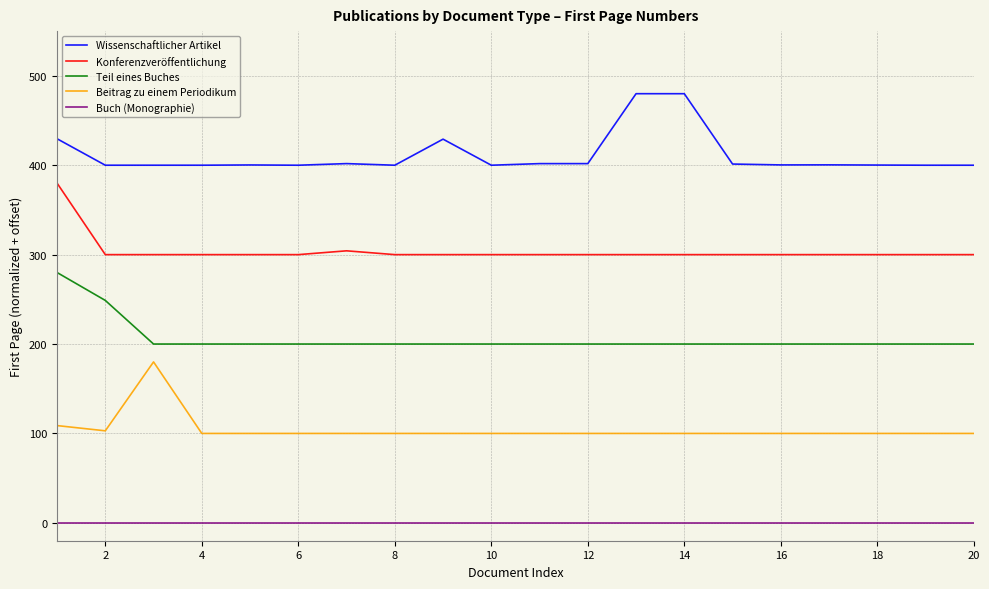

True or false: Teil eines Buches and Konferenzveröffentlichung cross at least once.

False